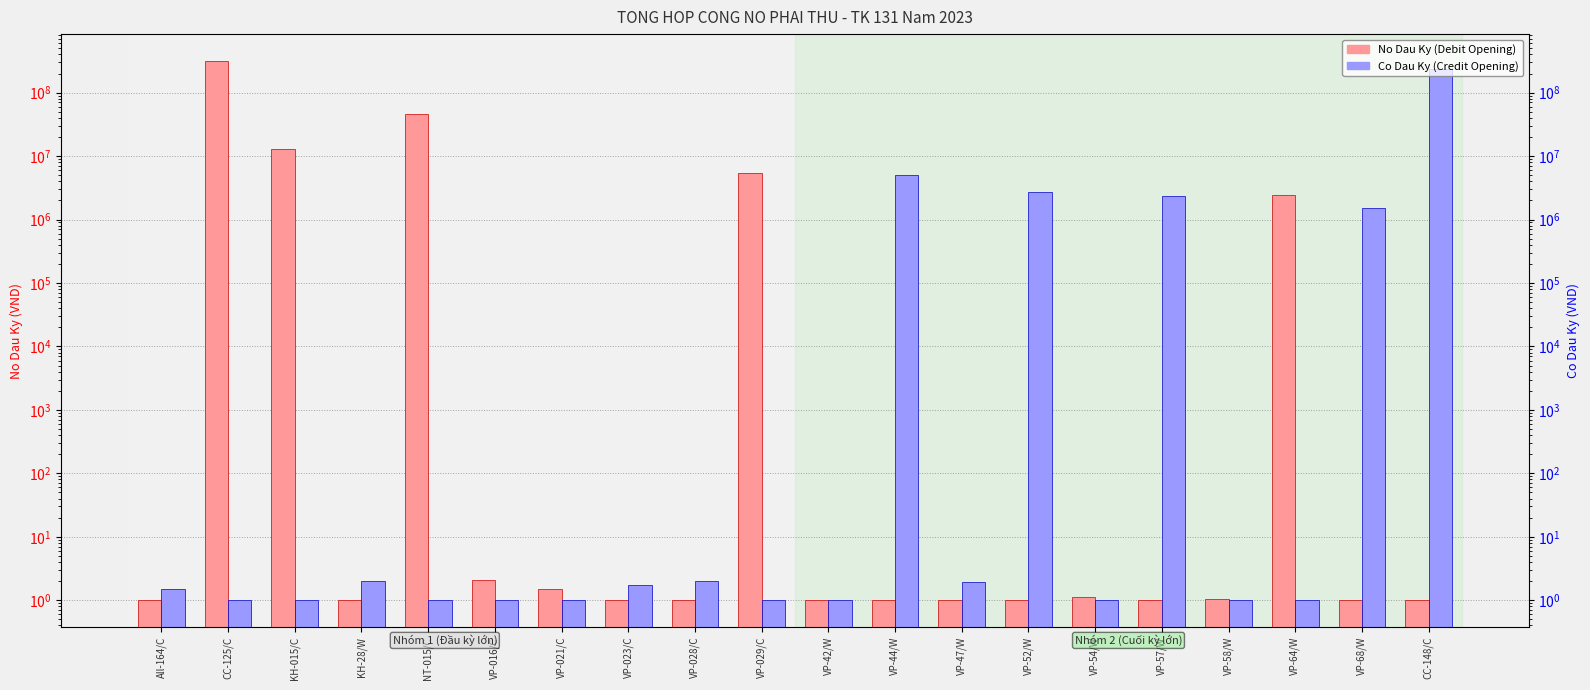

Which series has the largest total across all categories?

No Dau Ky